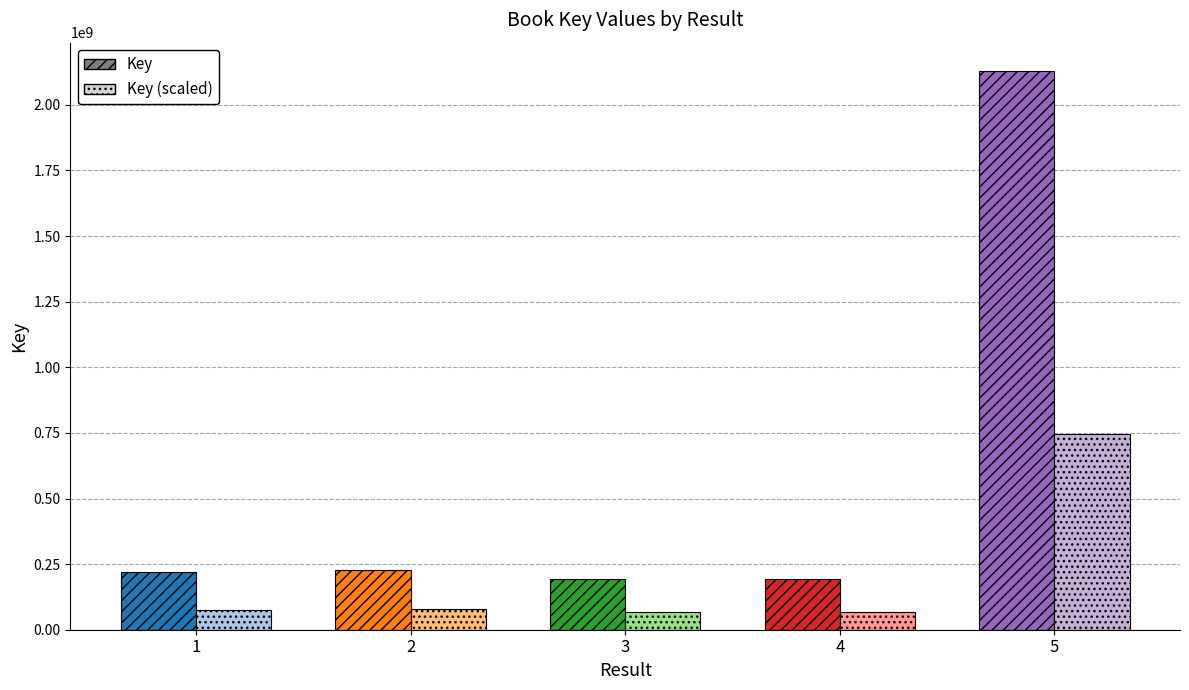

Count the number of categories in the chart.

5